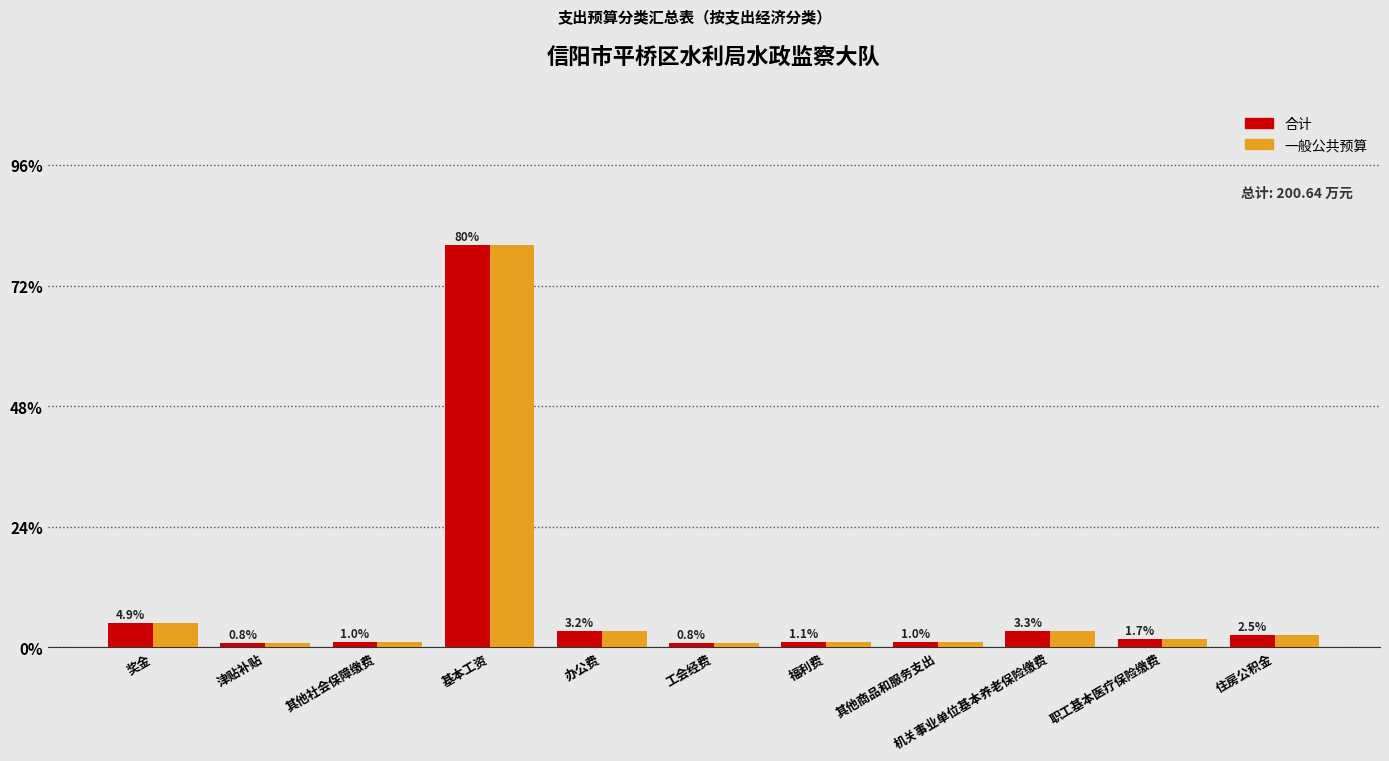

What position from the right is 津贴补贴?

10